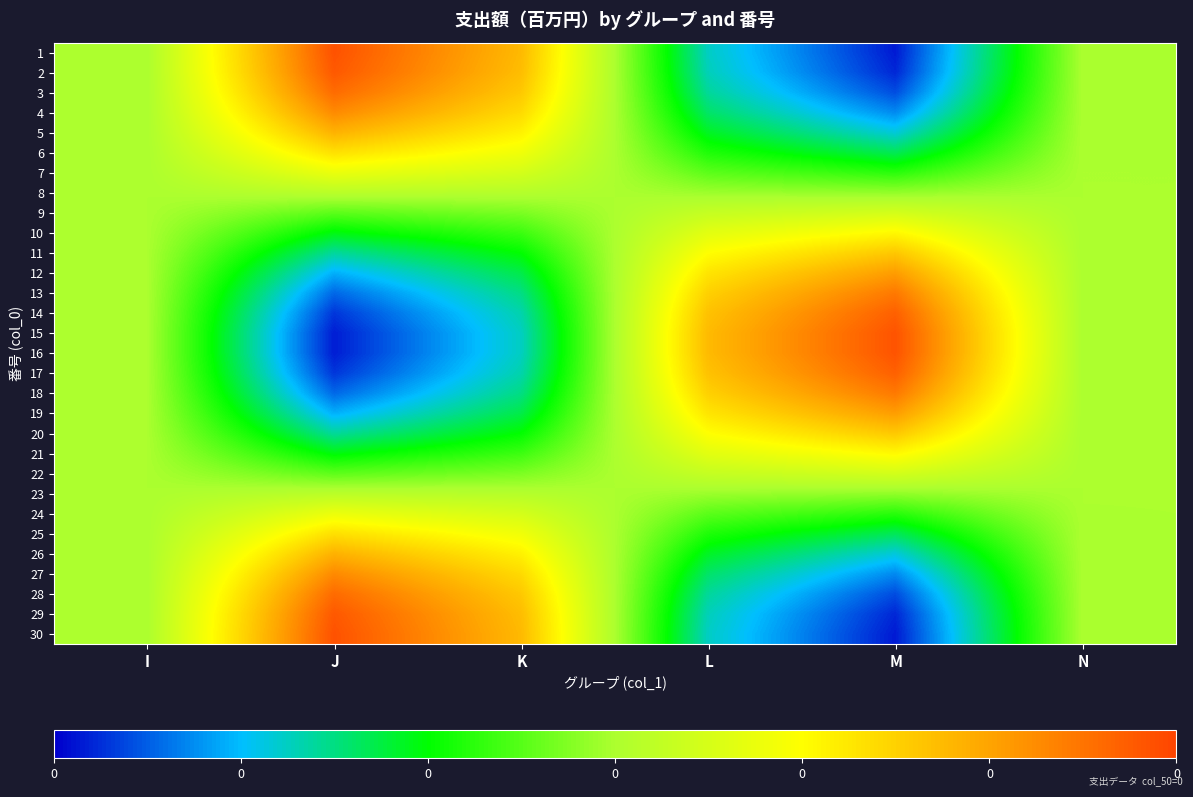

What is the spread (max minus min) of values at M?

0.9